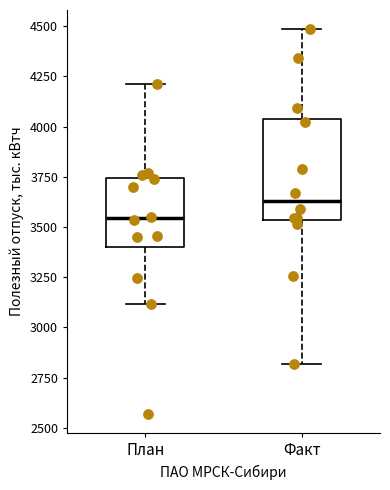

Where is the lower edge of the box for План on the y-axis? The values are not printed on the chart, so give them approximately, as read against the axis.

3400